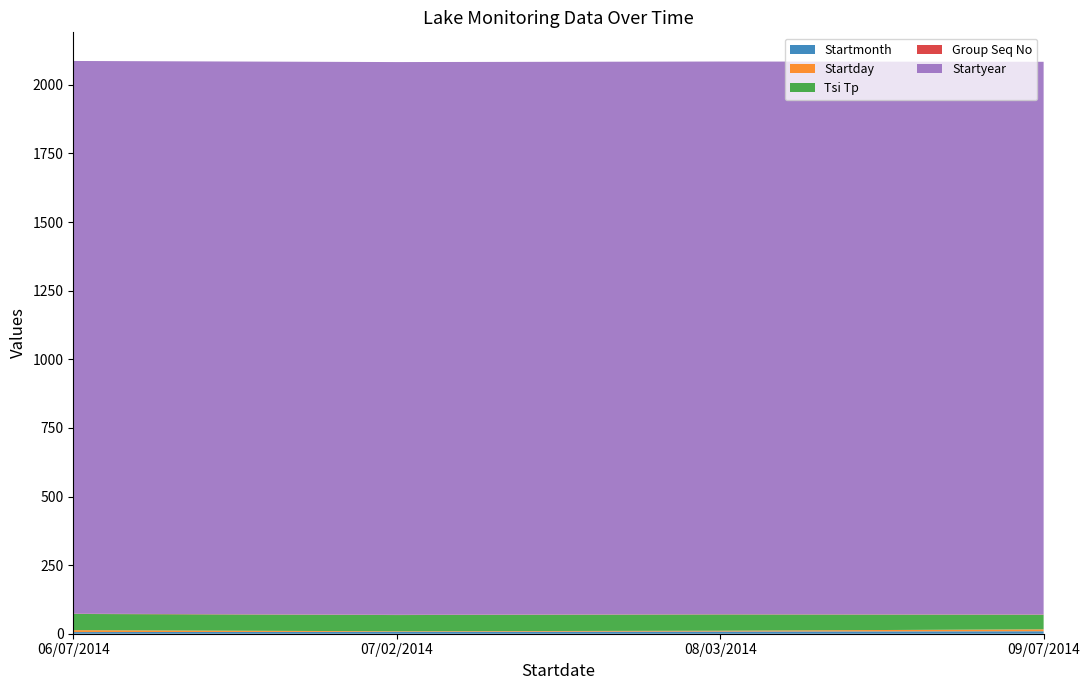

Reading left to right, what are all the values shown in this chart?

Startmonth: 06/07/2014=6	07/02/2014=7	08/03/2014=8	09/07/2014=9
Startday: 06/07/2014=7	07/02/2014=2	08/03/2014=3	09/07/2014=7
Tsi Tp: 06/07/2014=59	07/02/2014=59	08/03/2014=59	09/07/2014=53
Group Seq No: 06/07/2014=1	07/02/2014=1	08/03/2014=1	09/07/2014=1
Startyear: 06/07/2014=2014	07/02/2014=2014	08/03/2014=2014	09/07/2014=2014